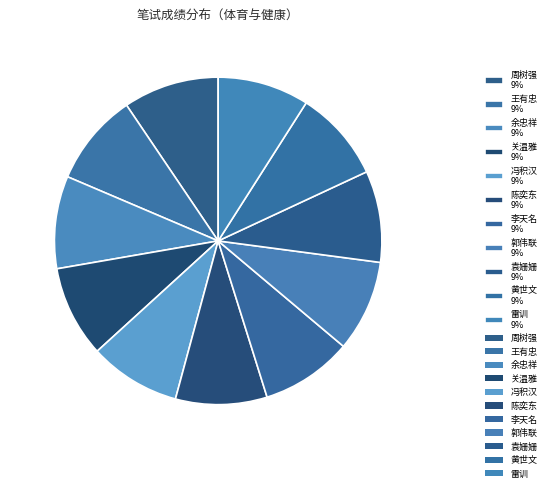

To the nearest percent, what portion does 关温雅 represent?

9%